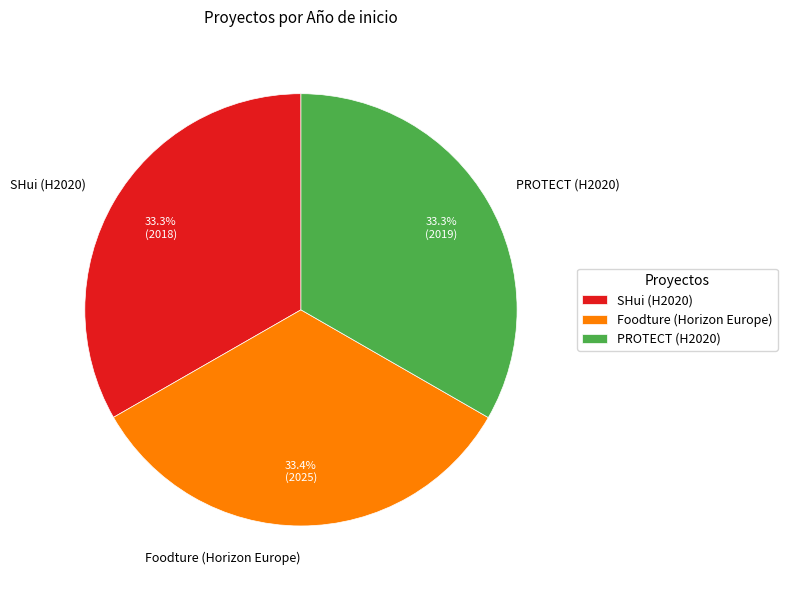

To the nearest percent, what percentage of the pie is PROTECT (H2020)?

33%